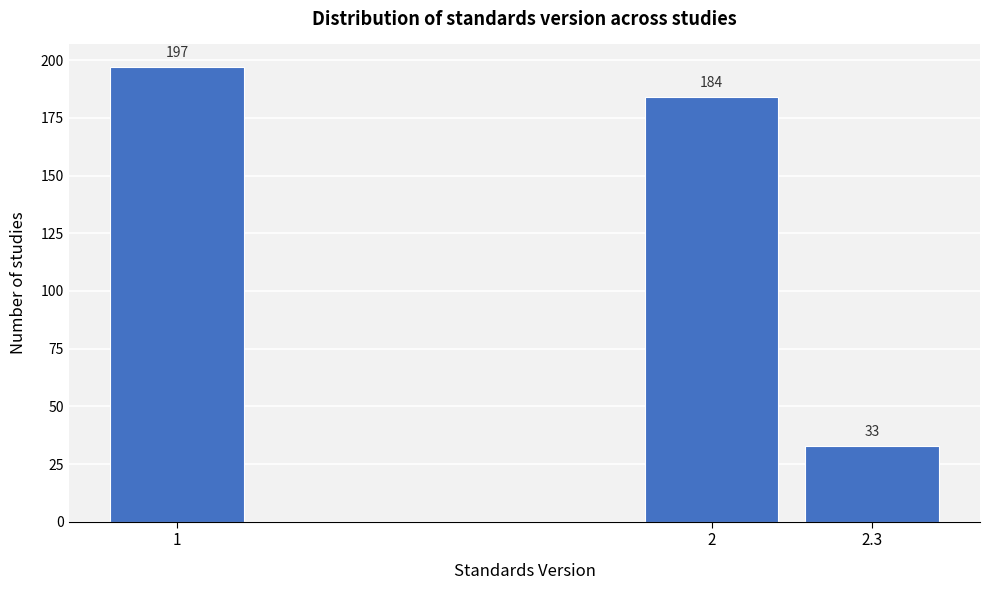

Reading right to left, transcribe all the data shown in this chart.

33	184	197